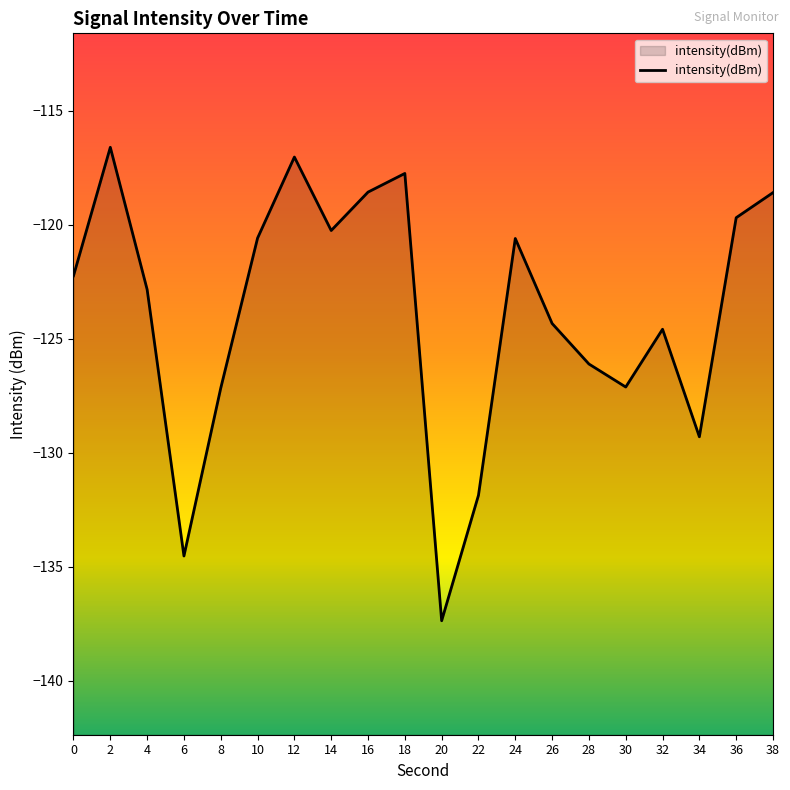

Where is the first local minimum?

6